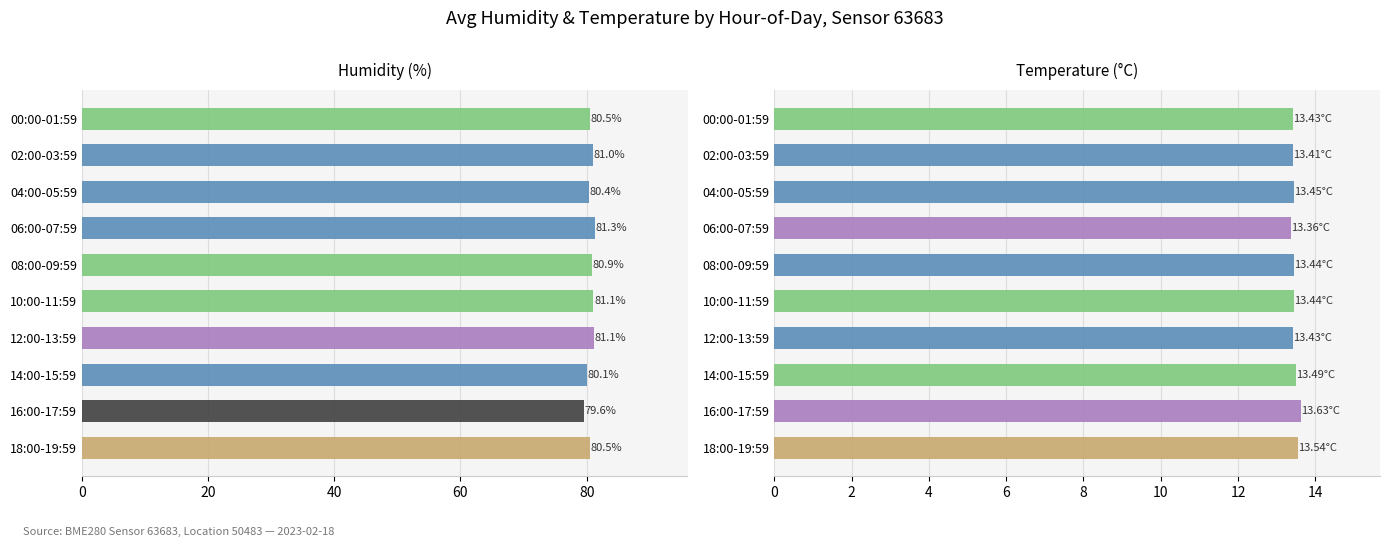

What is the approximate value of avg_humidity at 08:00-09:59?

80.9